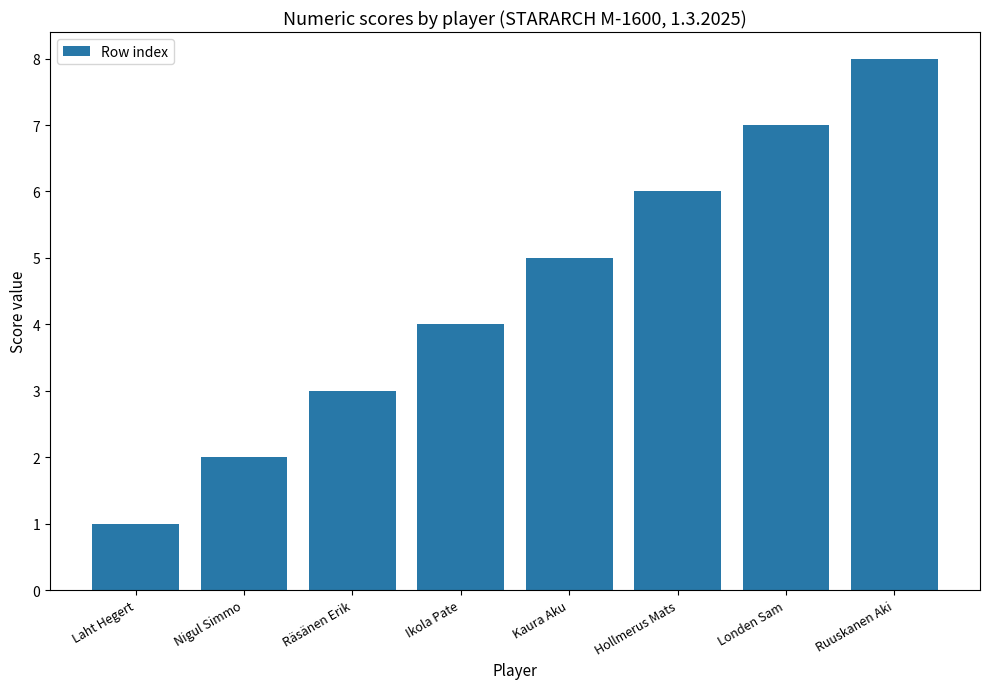

The chart shows a value of 5 at Räsänen Erik. True or false?

False